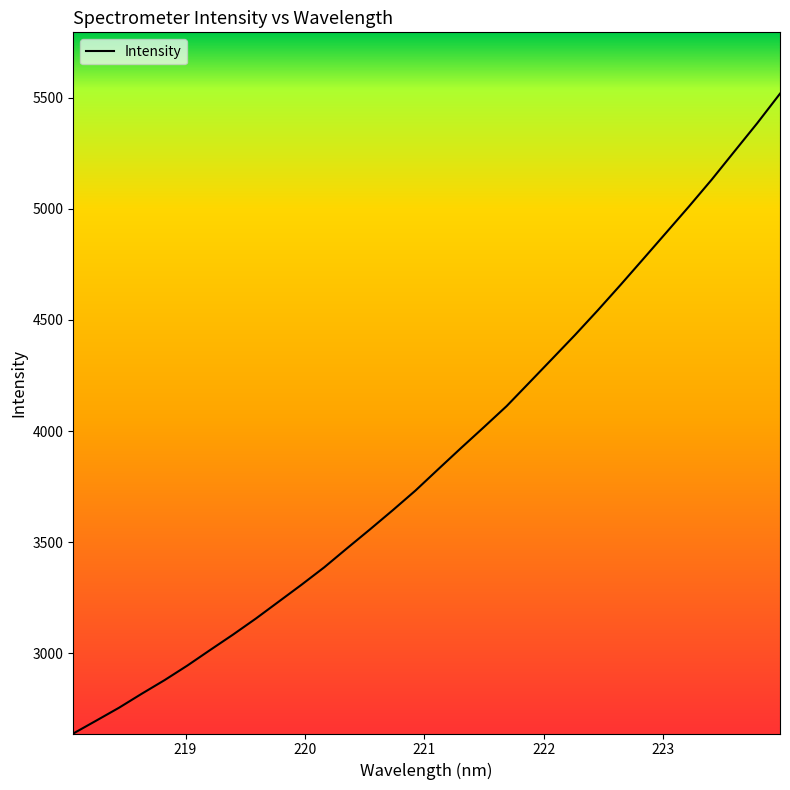

What is the difference between the maximum and minimum values?

2878.5